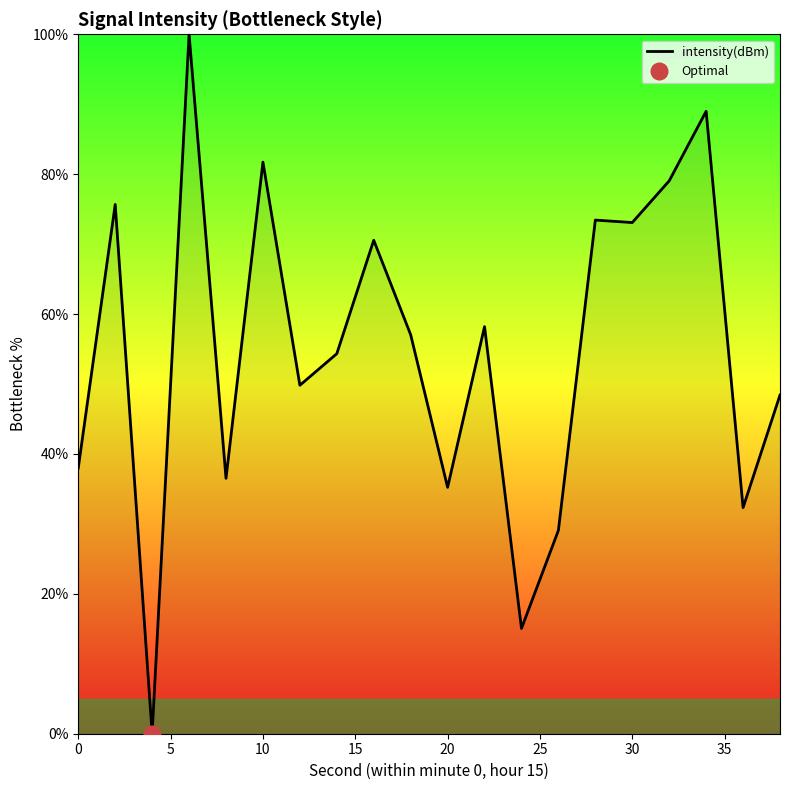

The value of intensity(dBm) at 0 is 24.1. True or false?

False